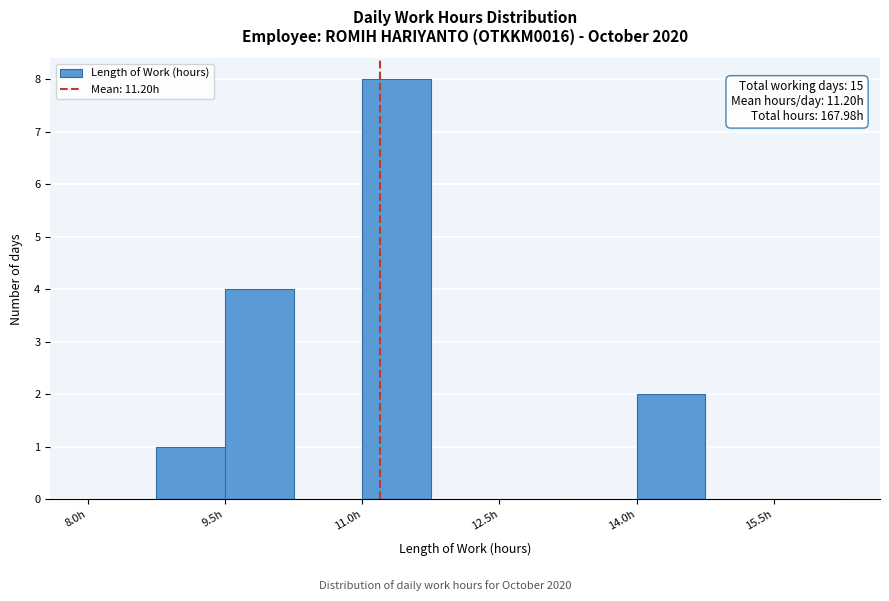

Read against the x-axis, roughly where is the centre of the tallest bar?

11.4